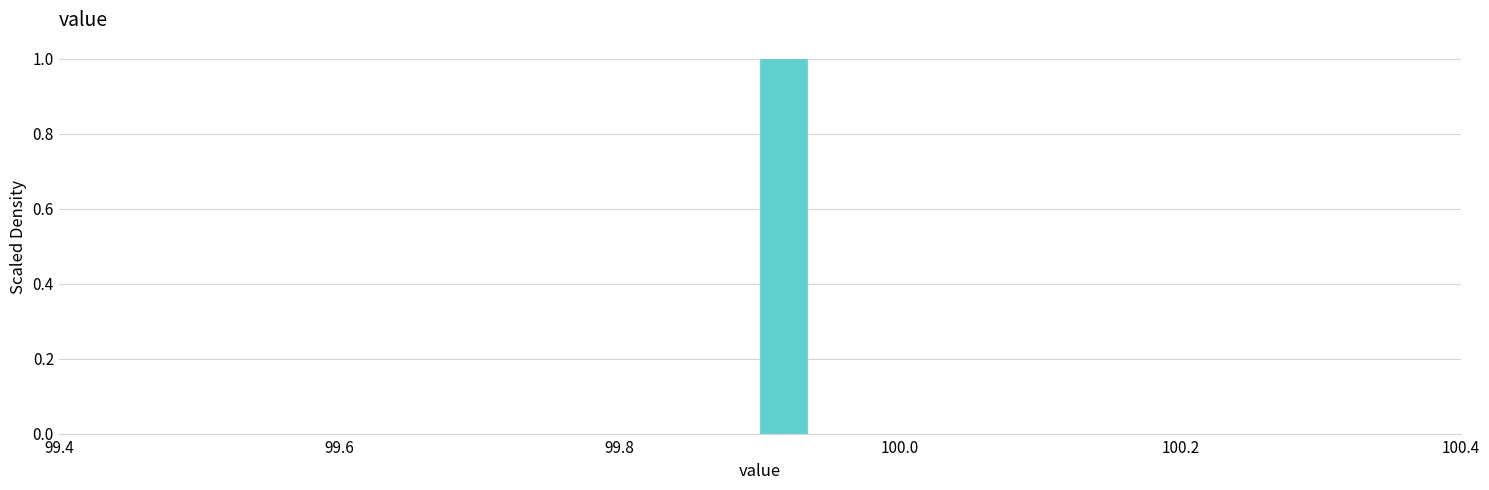

Around what value on the x-axis is the tallest bar? Give the approximate position of its centre, as read against the axis.

99.92